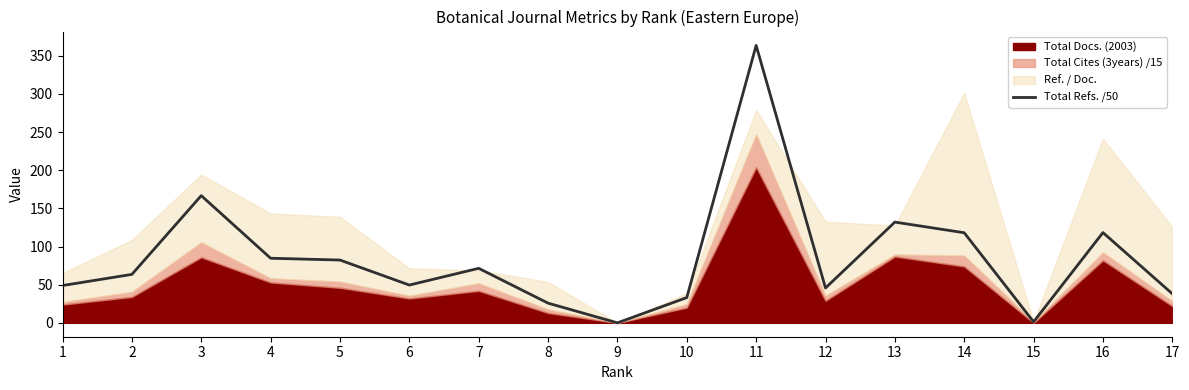

True or false: the data has more than 2 interior local peaks.

True